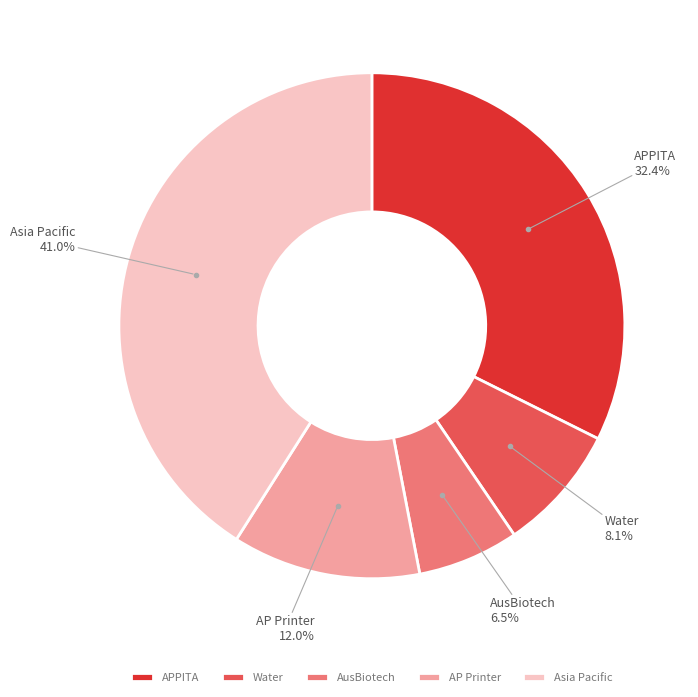

Which slice is the smallest?

AusBiotech